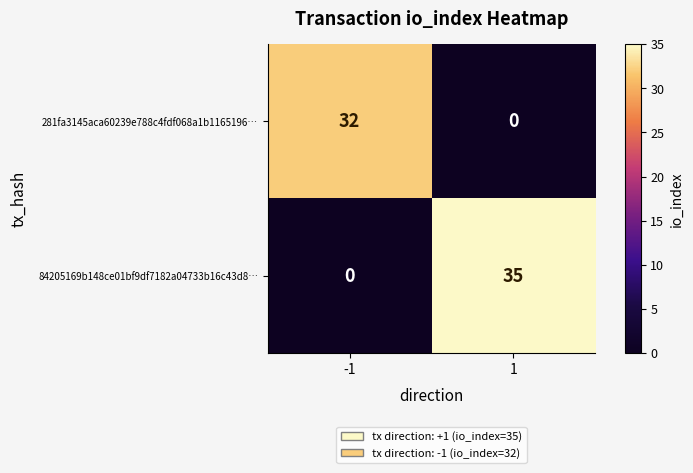

True or false: 84205169b148ce01bf9df7182a04733b16c43d8… has a value of 35 at 1.

True